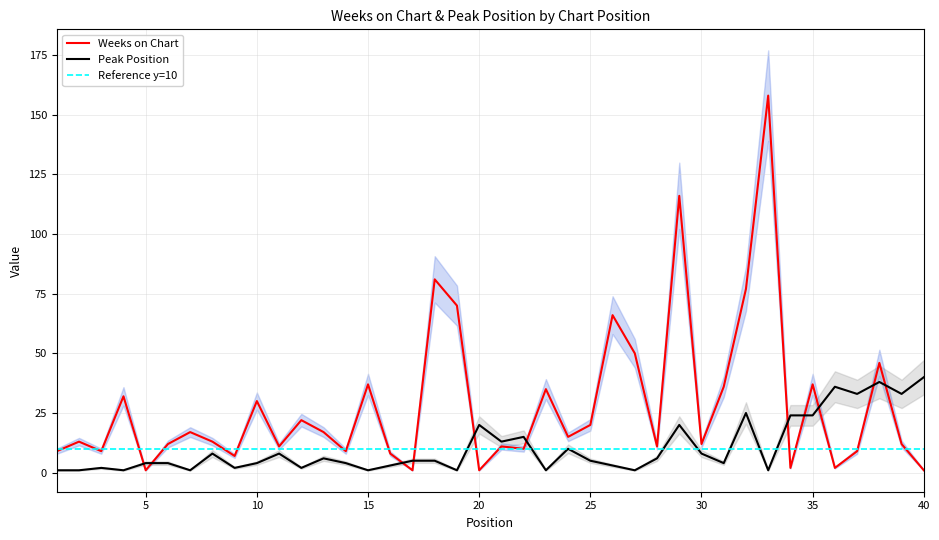

What is the lowest value of the Weeks on Chart series?

1